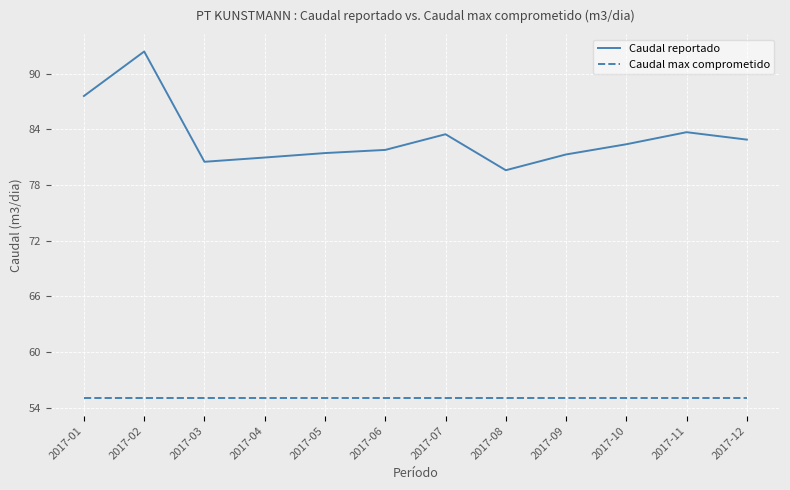

At which category is the sum across all series the highest?

2017-02